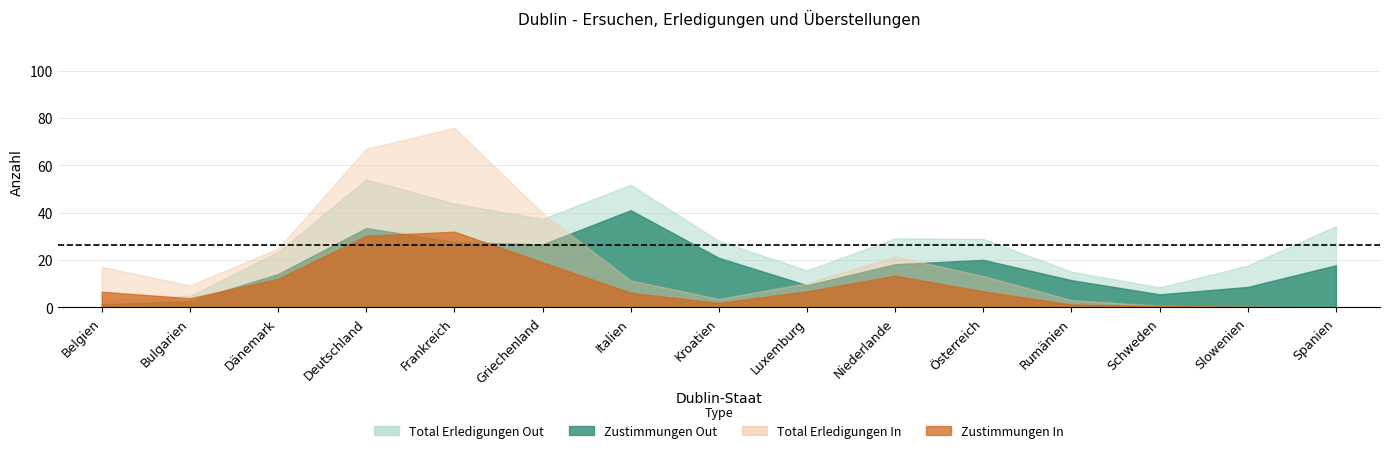

Which has a higher value, Schweden or Kroatien?

Kroatien